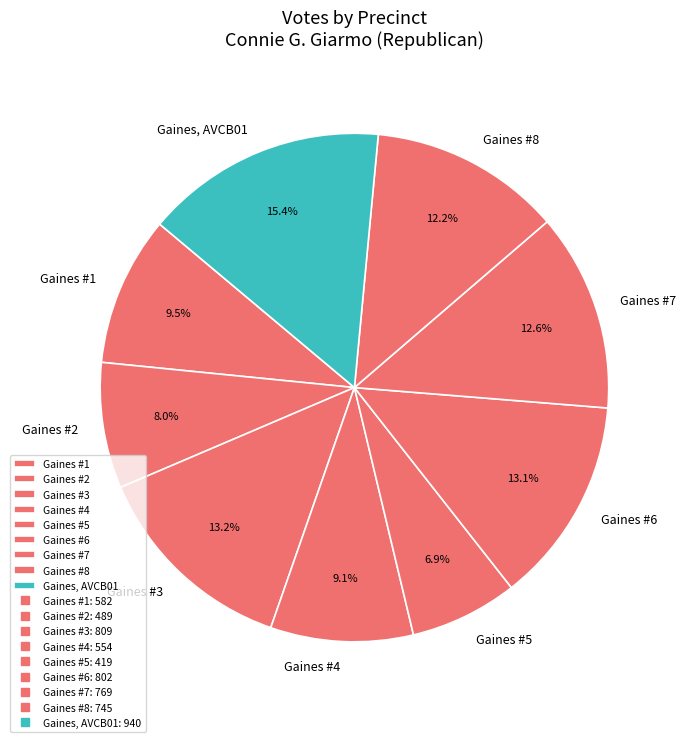

True or false: Gaines, AVCB01 accounts for 15% of the total.

True